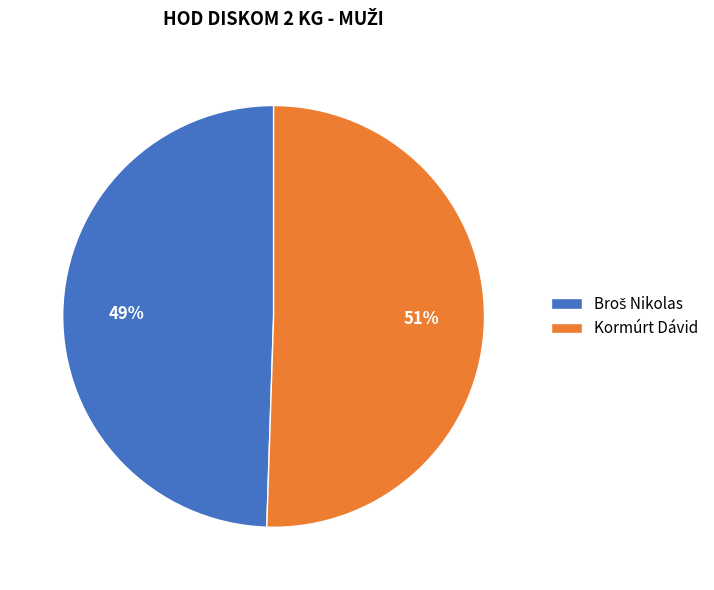

Count the number of slices in the pie.

2